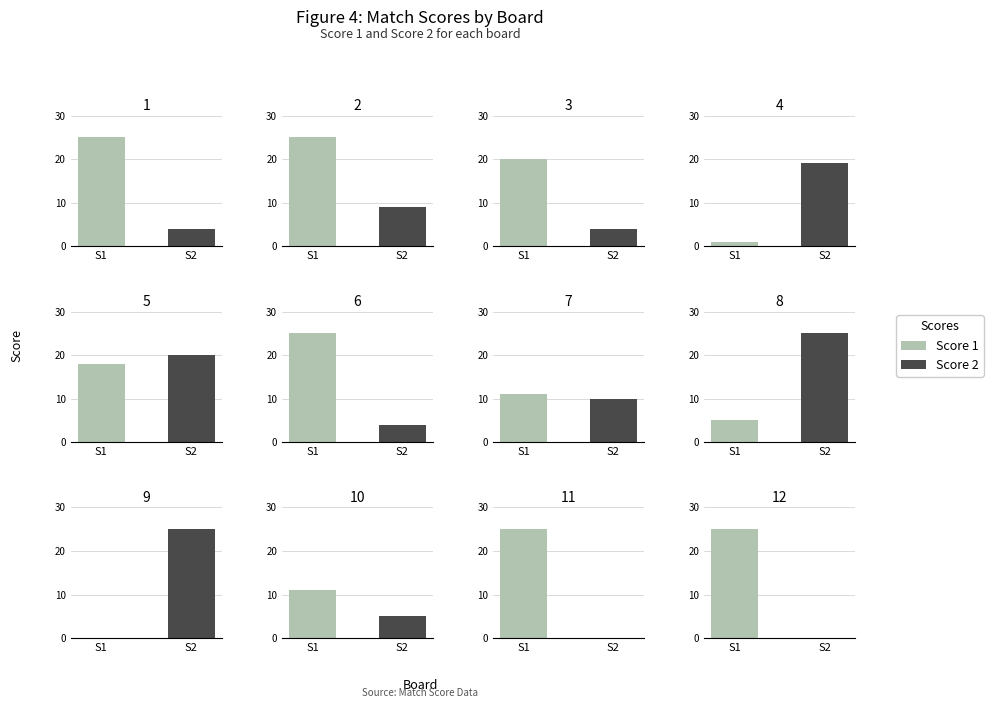

Where does the Score 1 series first go above 20?

1